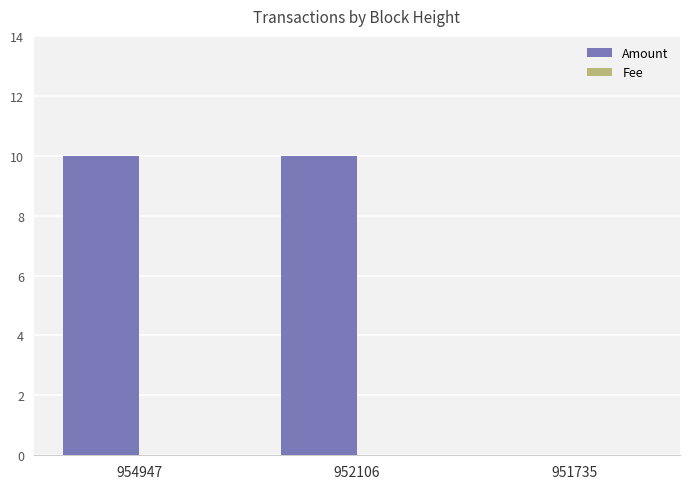

What is the total value across all series at 952106?

10.0